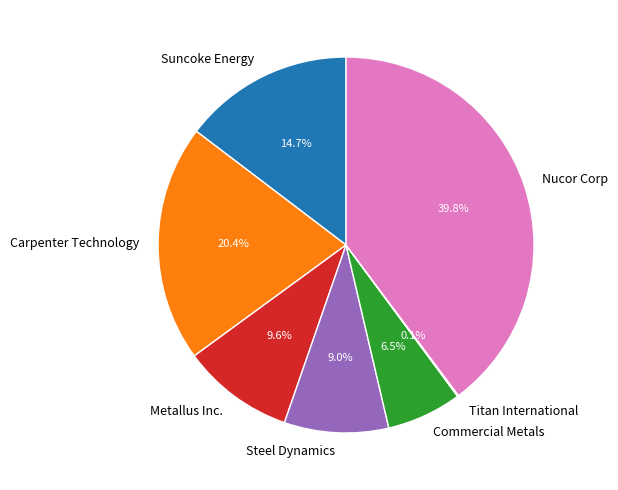

Do Commercial Metals and Suncoke Energy together represent more than half of the pie?

No